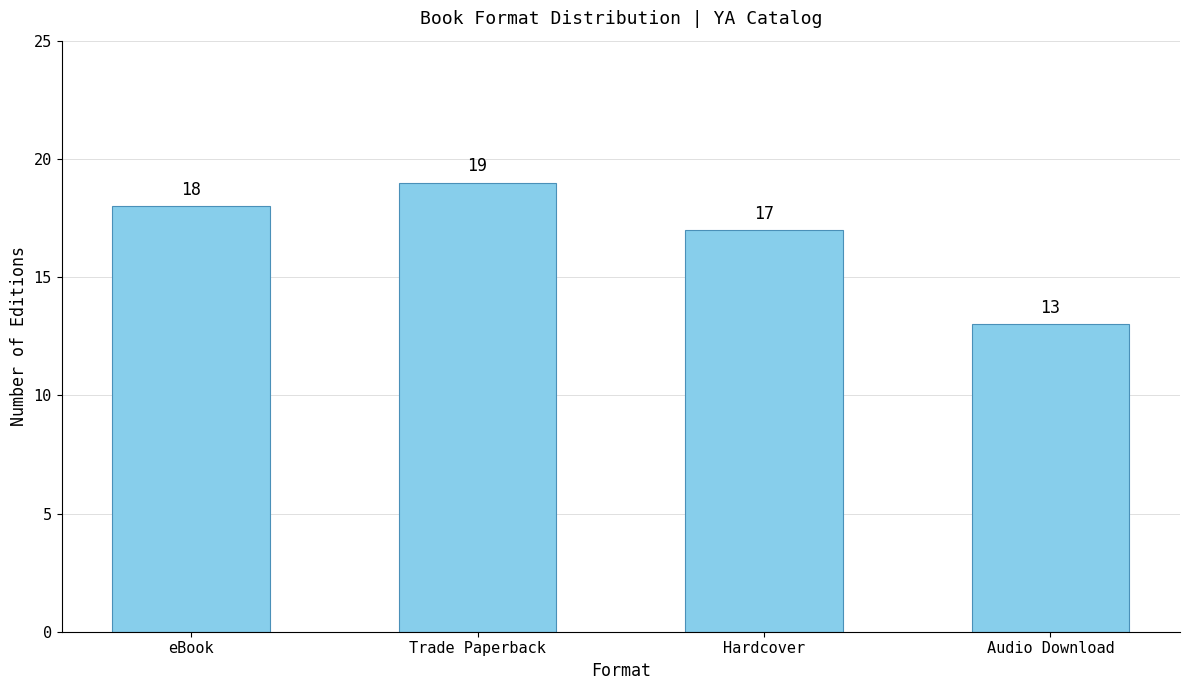

Count the number of data series in this chart.

1